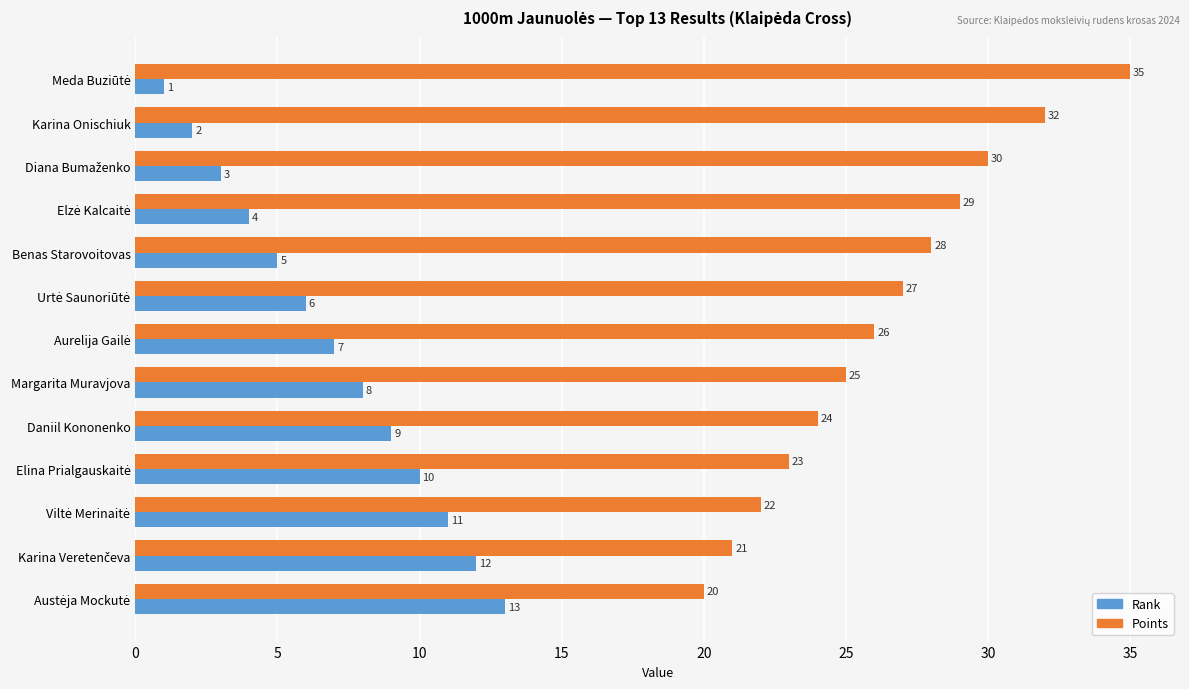

What is the spread (max minus min) of values at Karina Onischiuk?

30